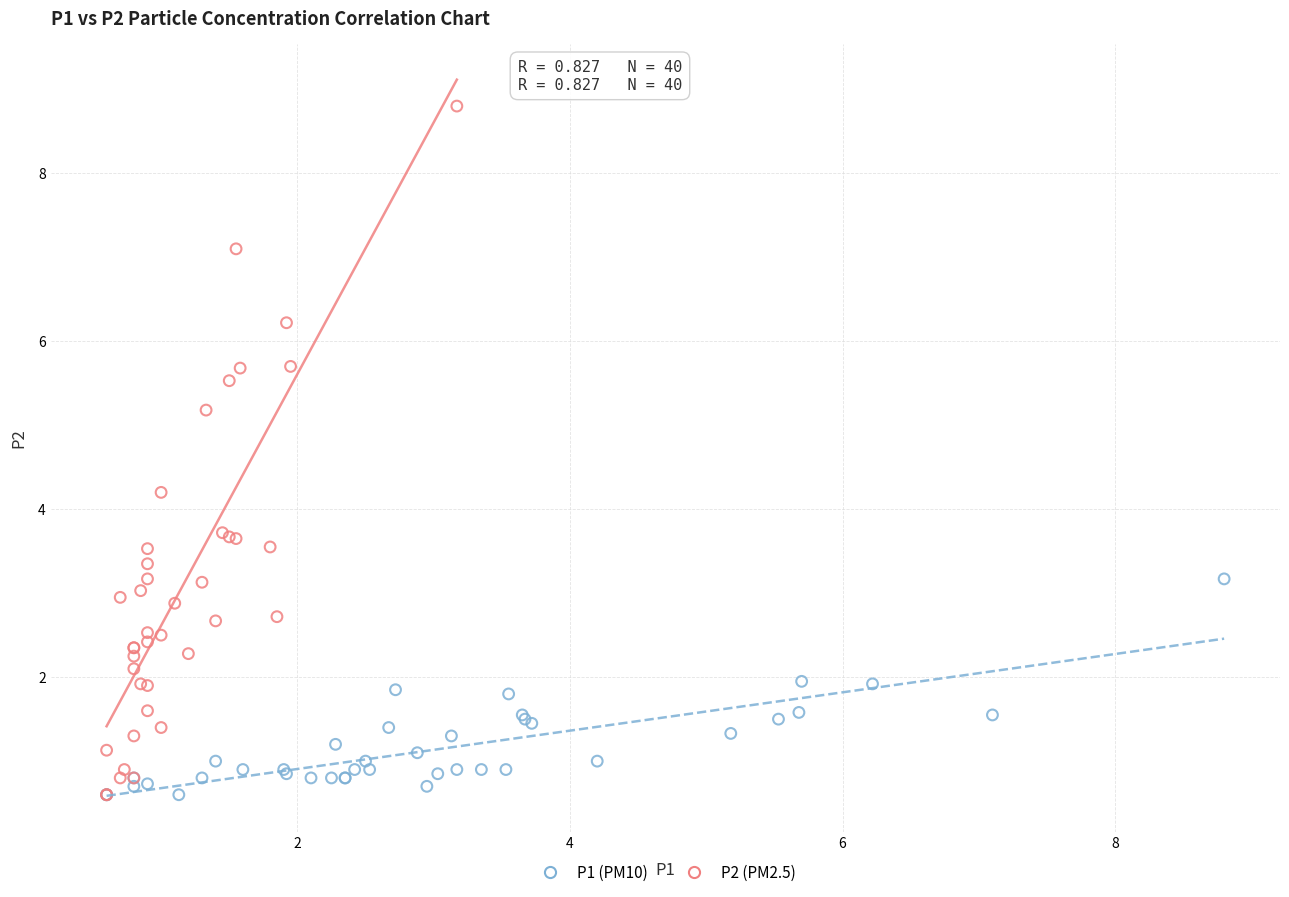

What are all the series names shown in the legend?

P1 (PM10), P2 (PM2.5)